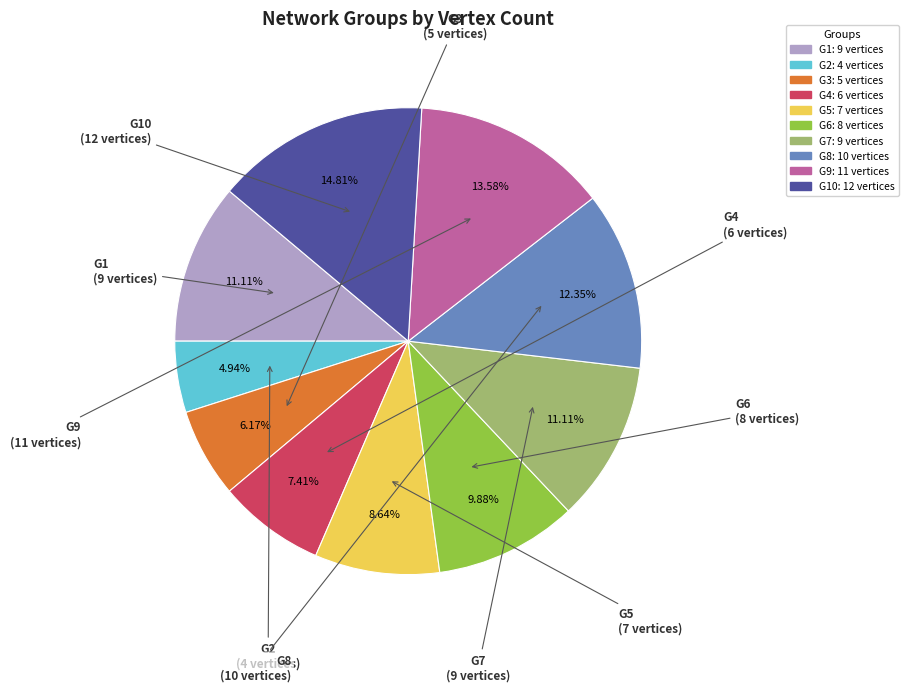

Does any single category account for the majority?

No